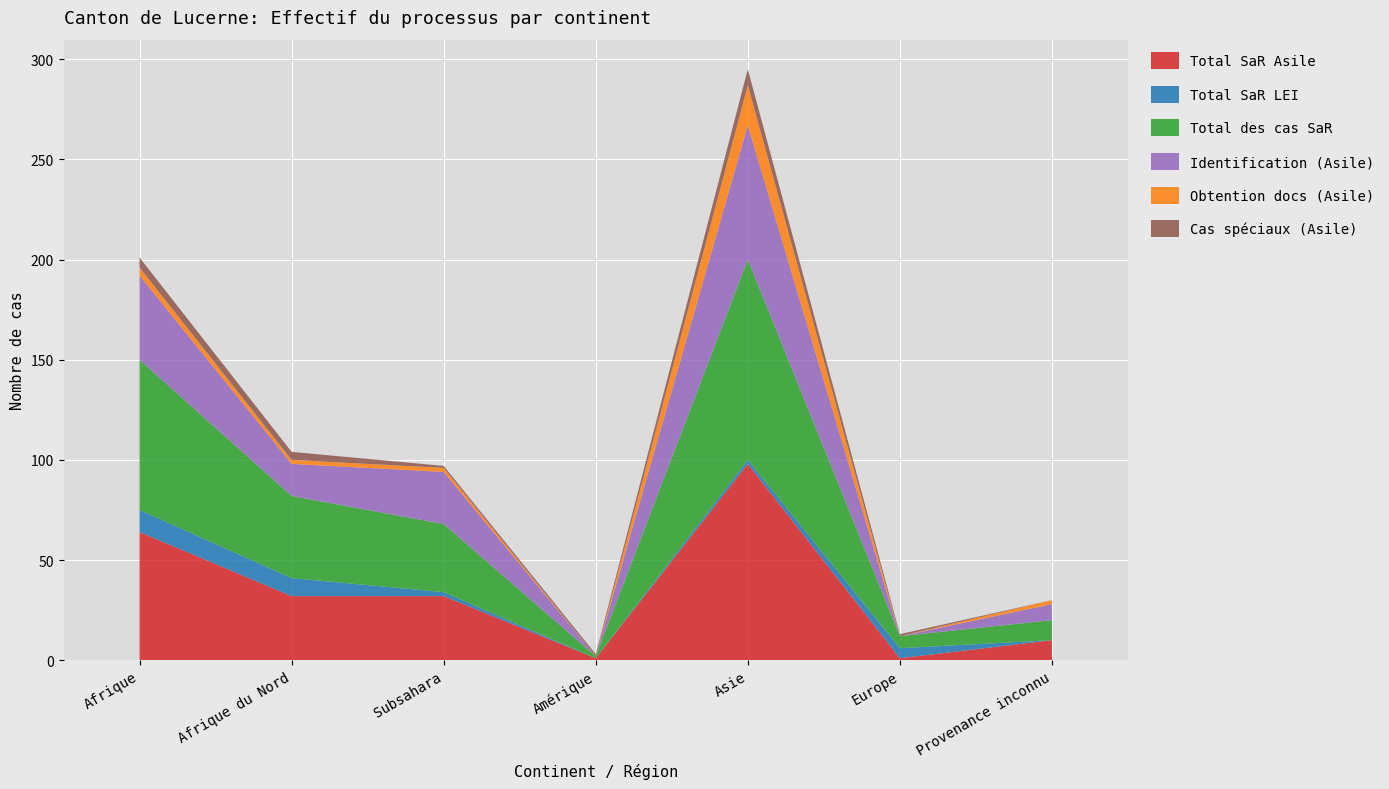

Reading left to right, extract all data points from this chart.

Total SaR Asile: Afrique=64	Afrique du Nord=32	Subsahara=32	Amérique=1	Asie=98	Europe=1	Provenance inconnu=10
Total SaR LEI: Afrique=11	Afrique du Nord=9	Subsahara=2	Amérique=0	Asie=2	Europe=5	Provenance inconnu=0
Total des cas SaR: Afrique=75	Afrique du Nord=41	Subsahara=34	Amérique=1	Asie=100	Europe=6	Provenance inconnu=10
Identification (Asile): Afrique=42	Afrique du Nord=16	Subsahara=26	Amérique=0	Asie=67	Europe=0	Provenance inconnu=8
Obtention docs (Asile): Afrique=4	Afrique du Nord=2	Subsahara=2	Amérique=0	Asie=20	Europe=0	Provenance inconnu=2
Cas spéciaux (Asile): Afrique=5	Afrique du Nord=4	Subsahara=1	Amérique=1	Asie=8	Europe=1	Provenance inconnu=0